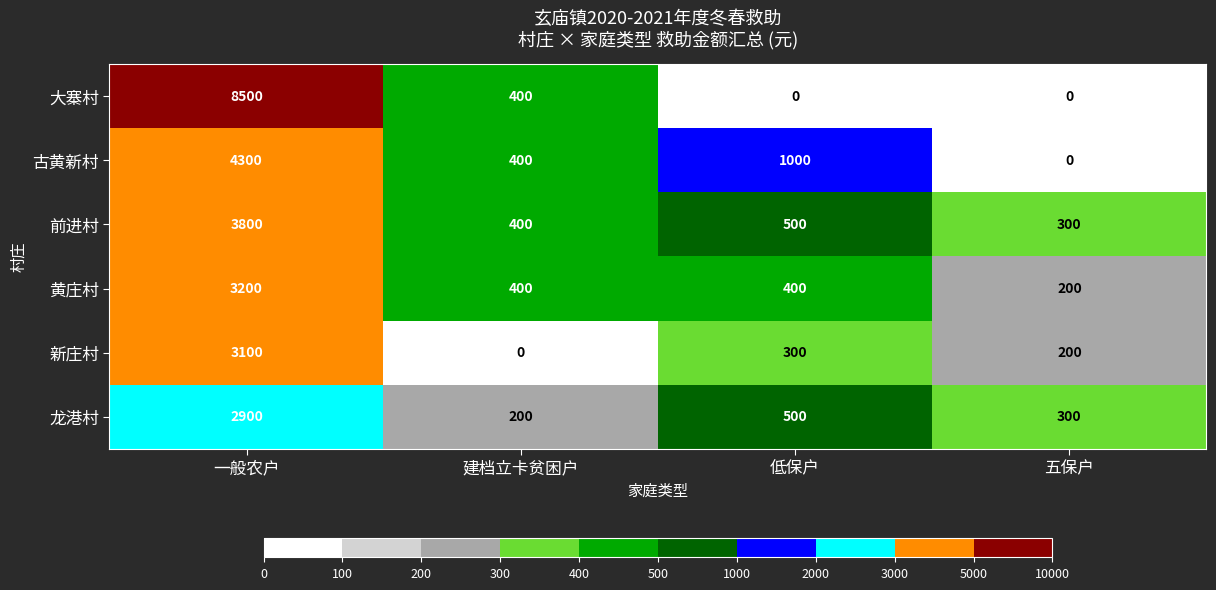

Which series has the widest spread of values?

大寨村